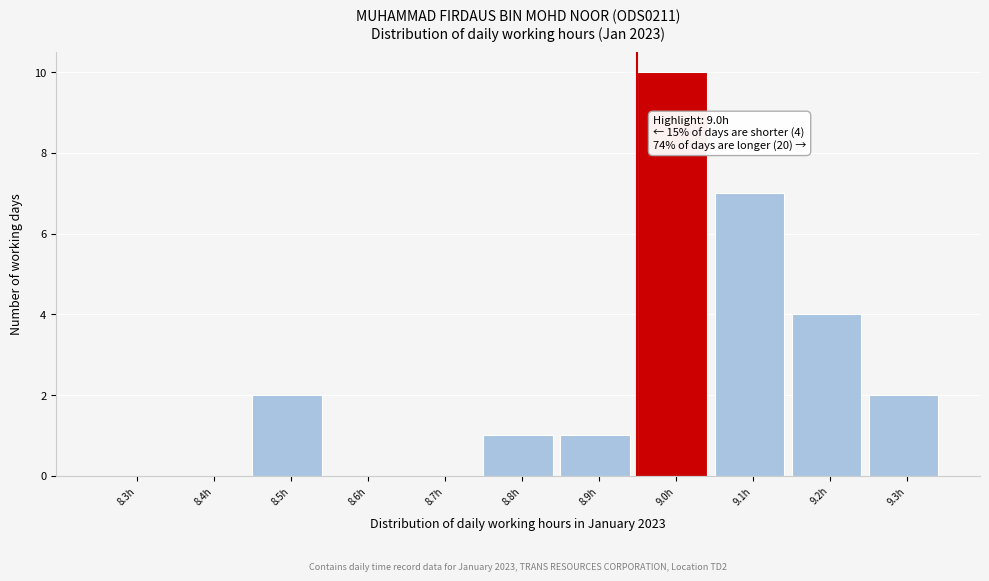

Reading right to left, list all the values displayed in this chart.

9.3h=2	9.2h=4	9.1h=7	9.0h=10	8.9h=1	8.8h=1	8.7h=0	8.6h=0	8.5h=2	8.4h=0	8.3h=0